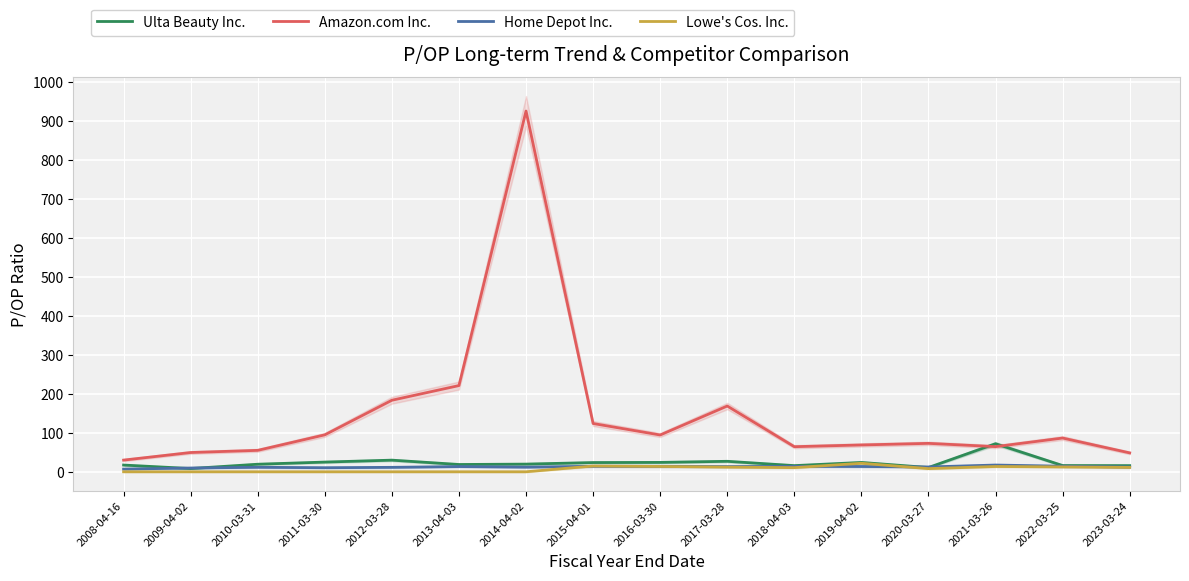

In Lowe's Cos. Inc., how many points are lower than both neighbors (excluding endpoints)?

2